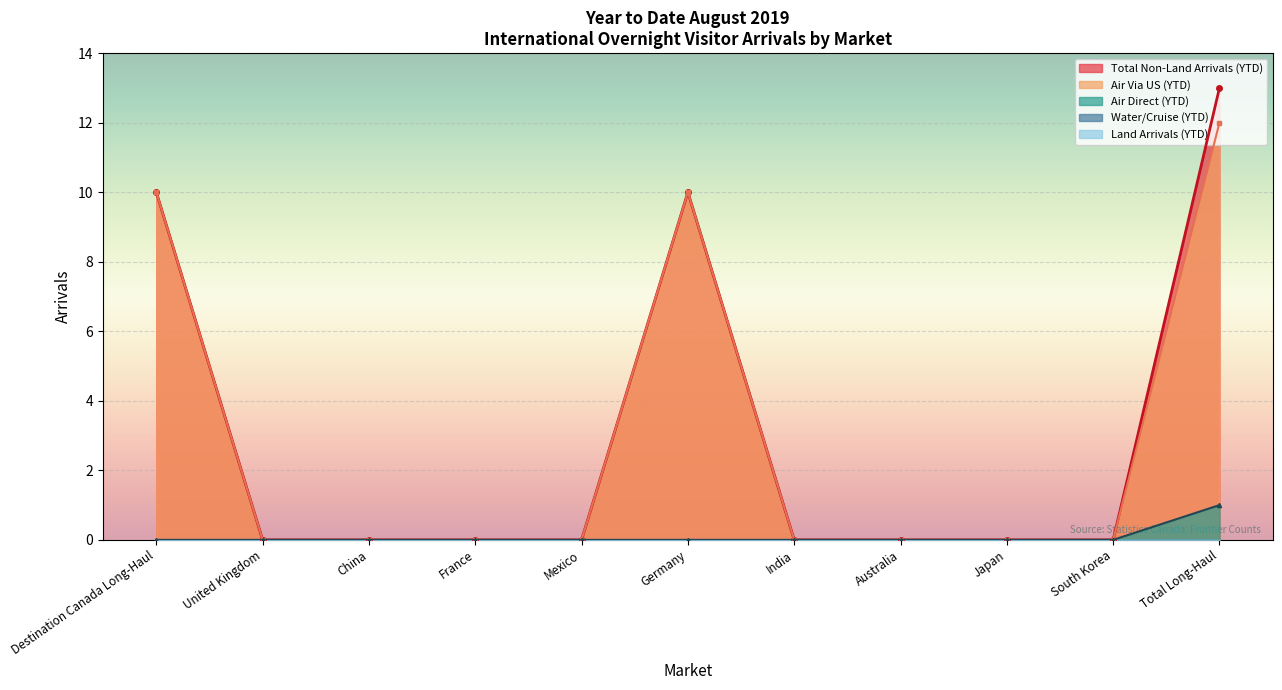

How many distinct data groups are displayed?

5